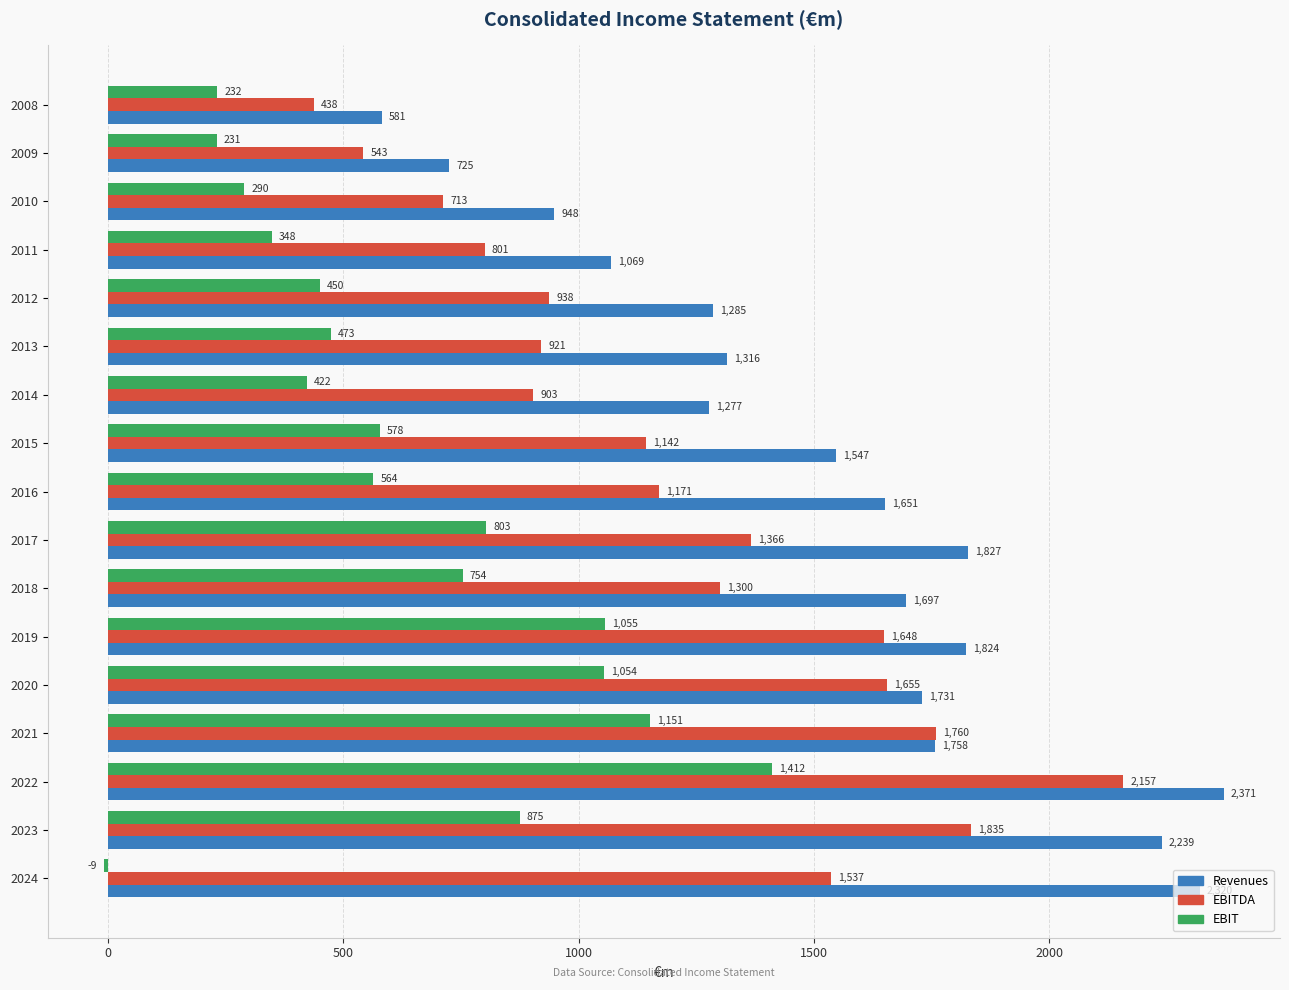

What are all the series names shown in the legend?

Revenues, EBITDA, EBIT